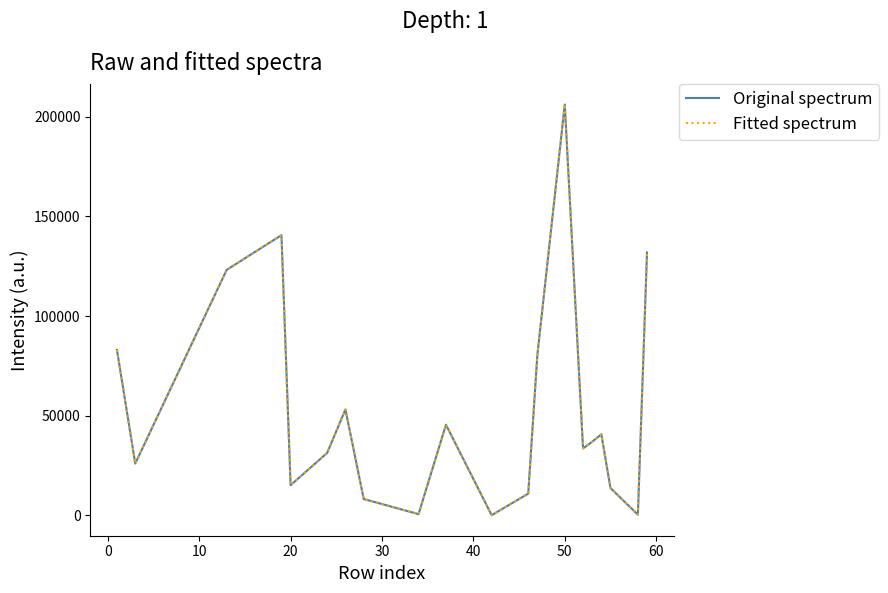

What is the highest value of the Fitted spectrum series?

206168